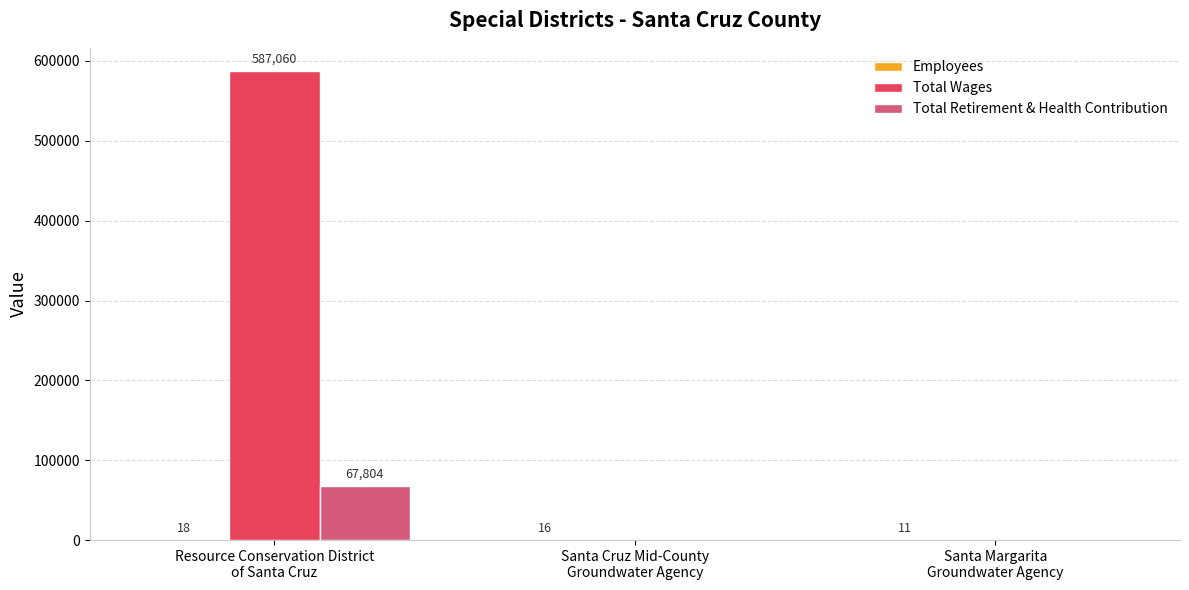

What is the maximum value for Total Wages?

587060